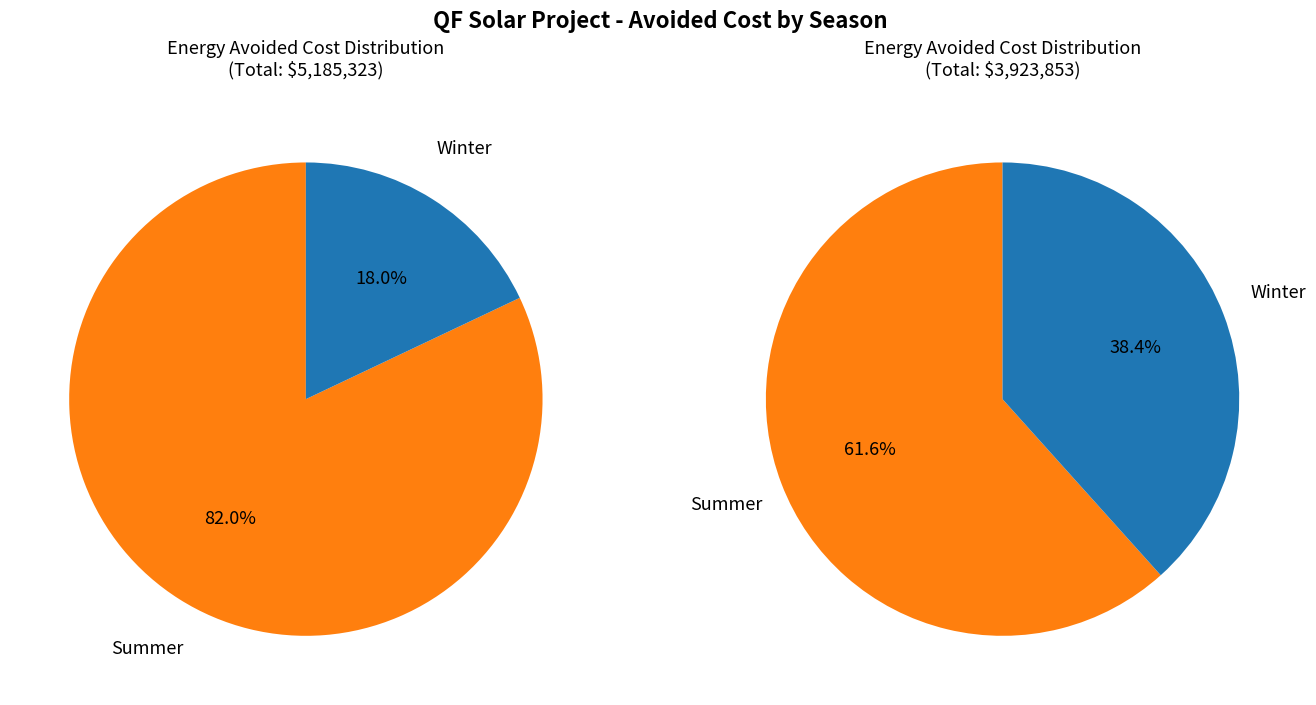

Is it true that Winter is 47% of the pie?

False